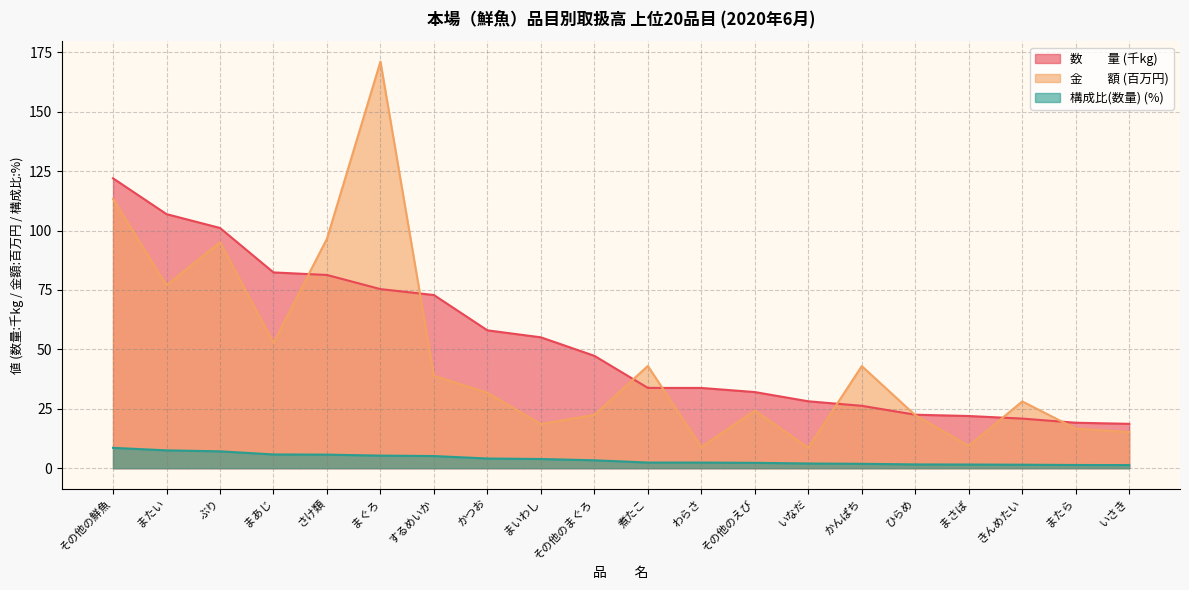

Where does the 金　　額 series first go above 31?

その他の鮮魚